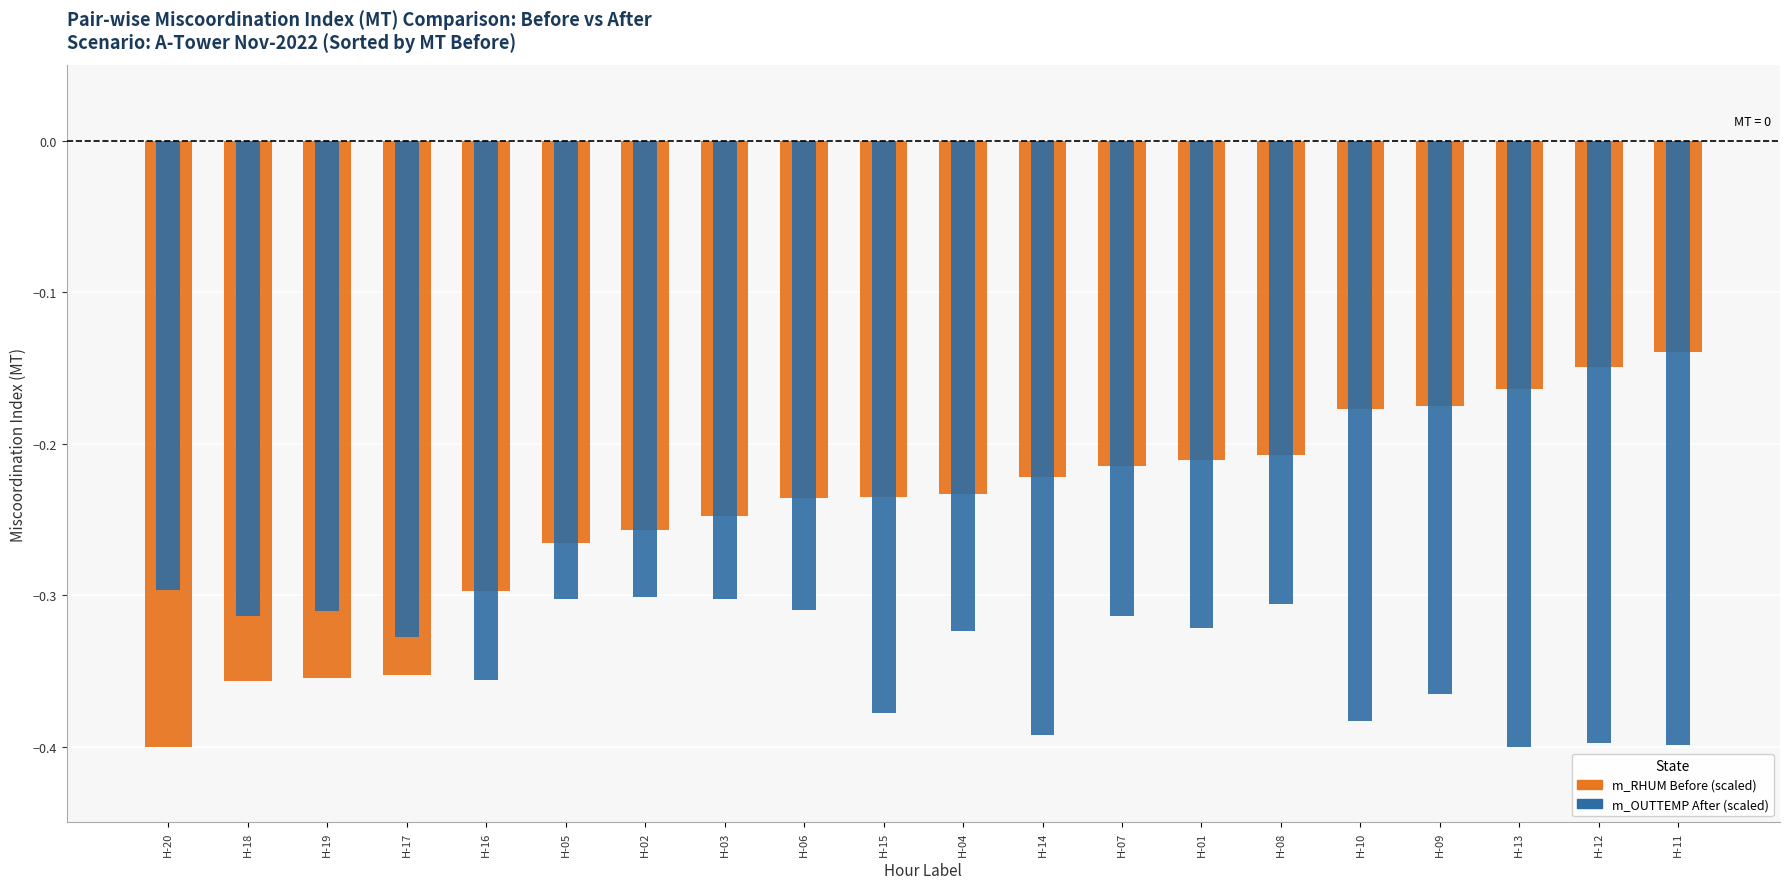

Reading left to right, what are all the values shown in this chart?

m_RHUM Before (scaled): -0.4	-0.4	-0.4	-0.4	-0.3	-0.3	-0.3	-0.2	-0.2	-0.2	-0.2	-0.2	-0.2	-0.2	-0.2	-0.2	-0.2	-0.2	-0.1	-0.1
m_OUTTEMP After (scaled): -0.3	-0.3	-0.3	-0.3	-0.4	-0.3	-0.3	-0.3	-0.3	-0.4	-0.3	-0.4	-0.3	-0.3	-0.3	-0.4	-0.4	-0.4	-0.4	-0.4